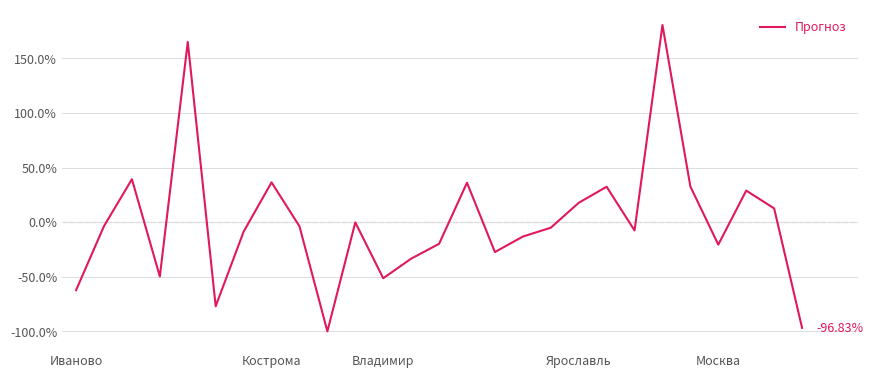

True or false: there are more than 1 points higher than both neighbors.

True